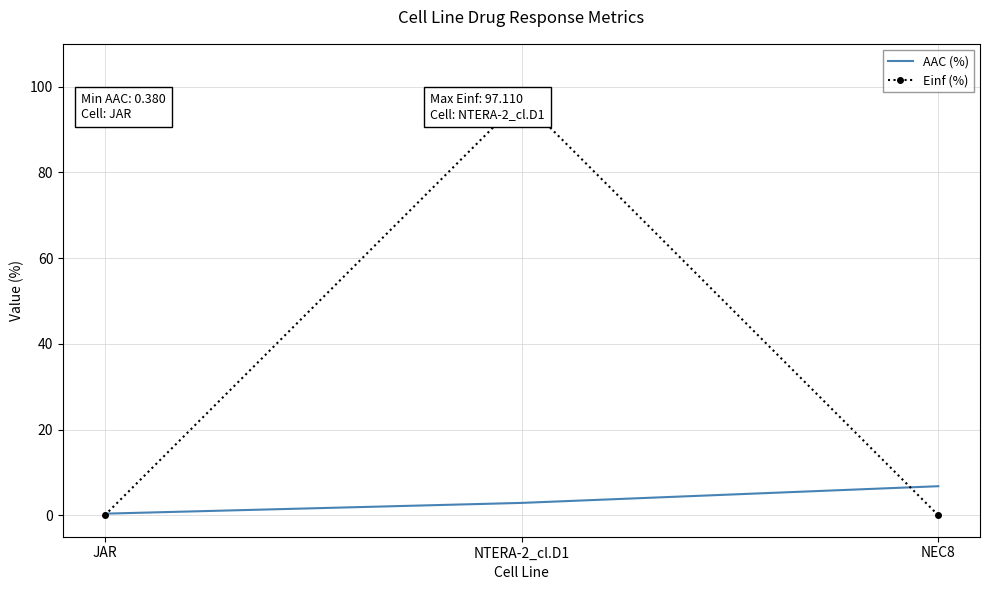

What is the highest value of the Einf (%) series?

97.1